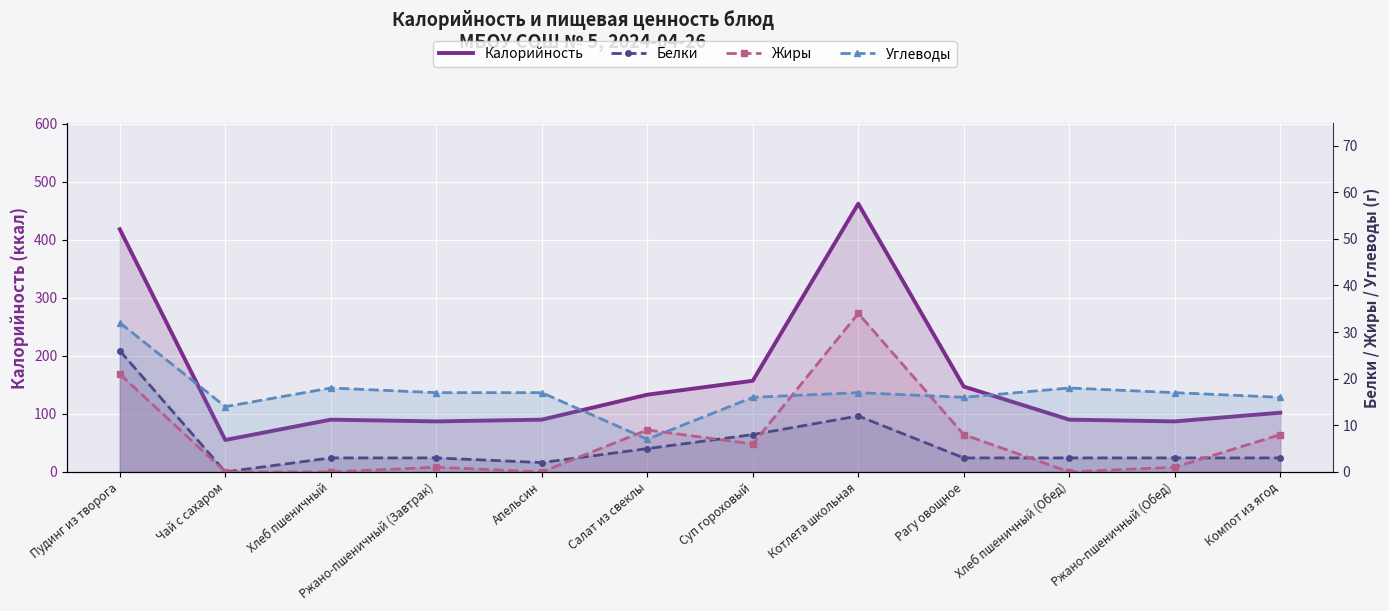

Where does the Жиры series first go above 6?

Пудинг из творога